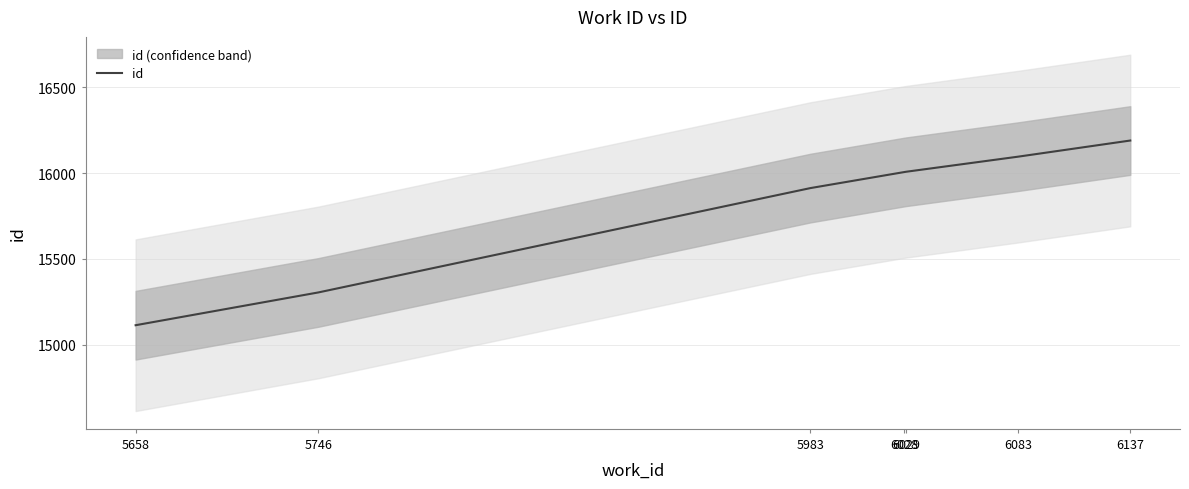

List the labels in order of value, smallest first.

5658, 5746, 5983, 6028, 6029, 6083, 6137